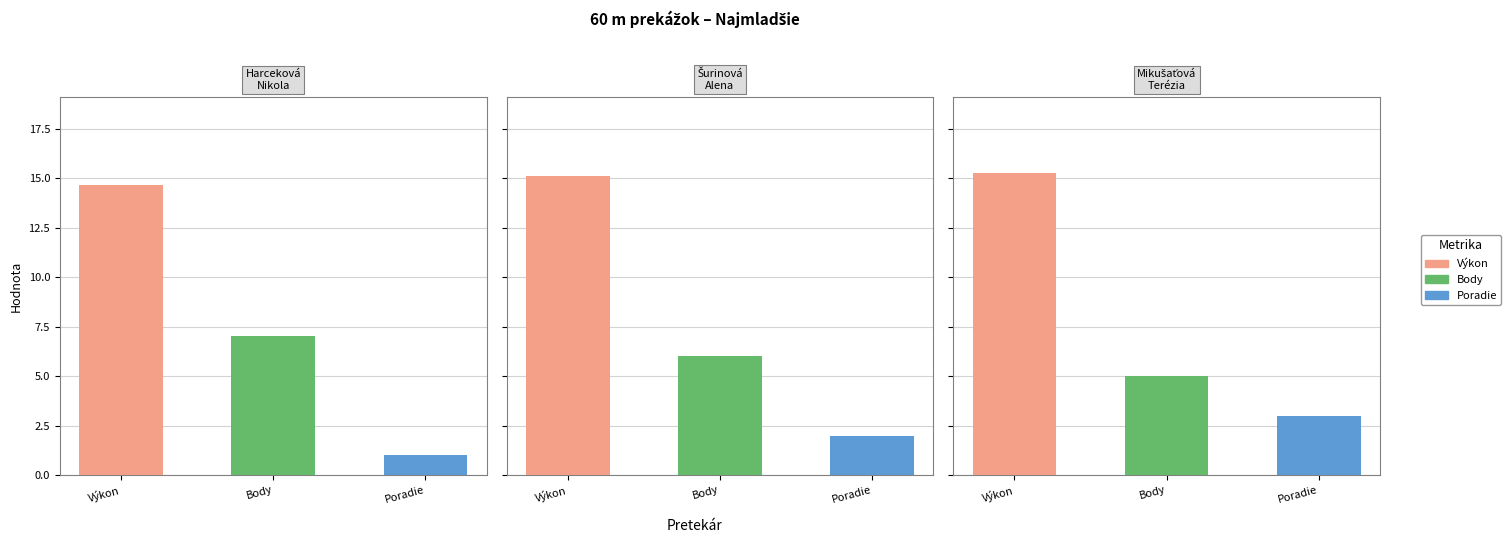

List the series in order of their peak value, highest first.

Výkon, Body, Poradie